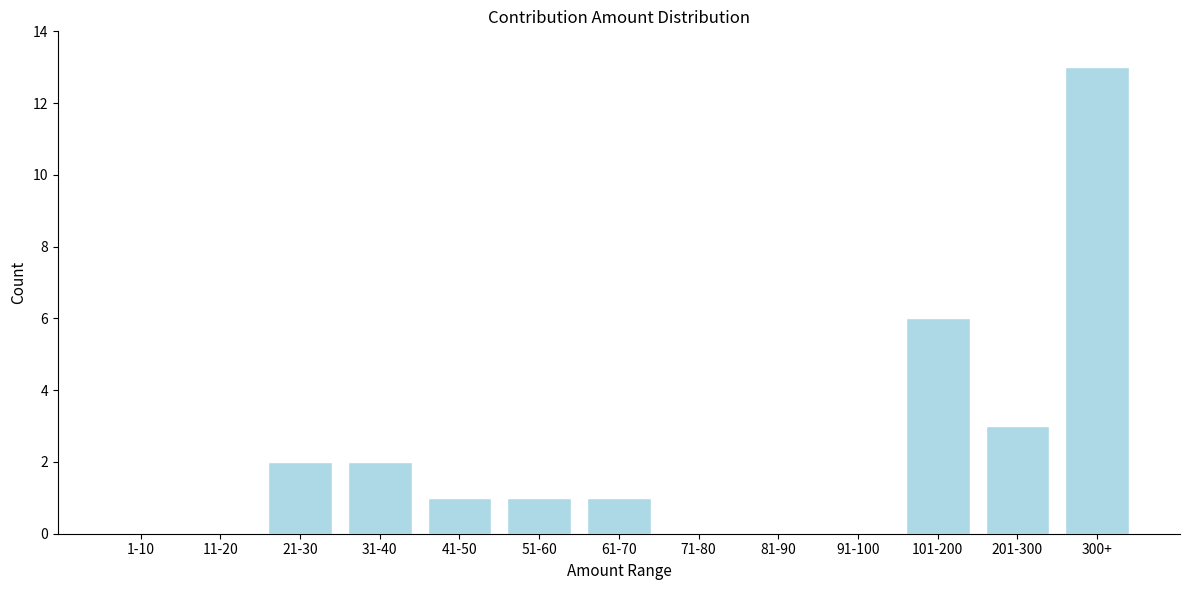

Reading right to left, transcribe all the data shown in this chart.

300+=13	201-300=3	101-200=6	91-100=0	81-90=0	71-80=0	61-70=1	51-60=1	41-50=1	31-40=2	21-30=2	11-20=0	1-10=0